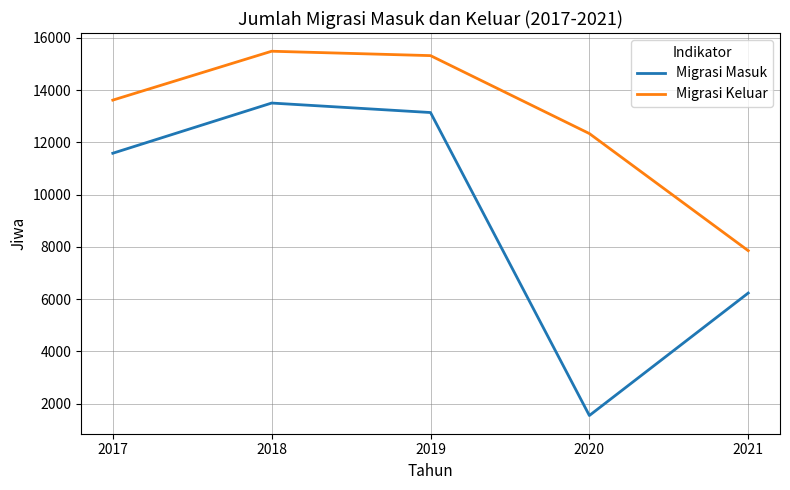

True or false: Migrasi Keluar and Migrasi Masuk intersect in this chart.

False